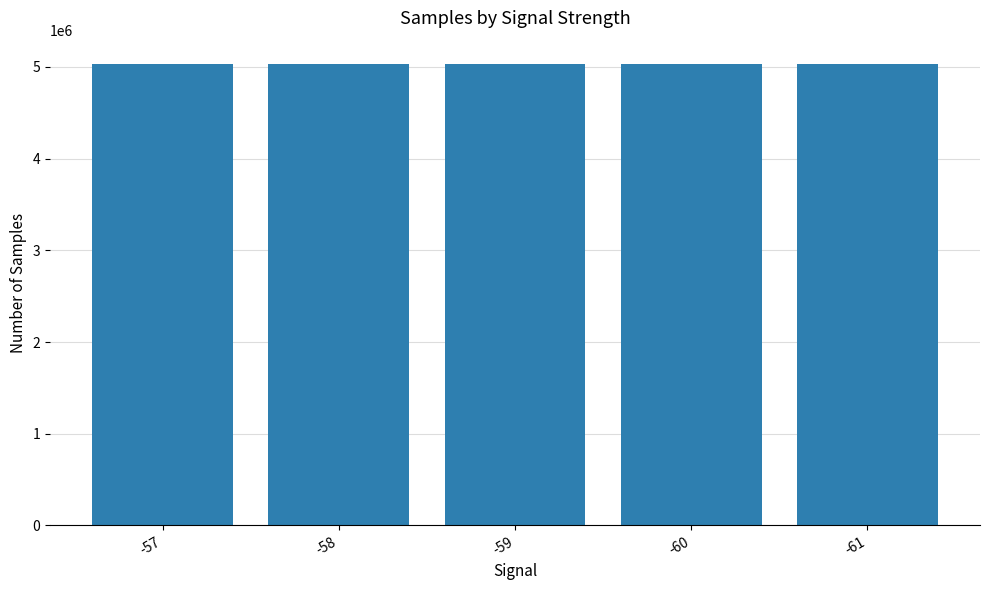

What is the greatest value displayed?

5034429